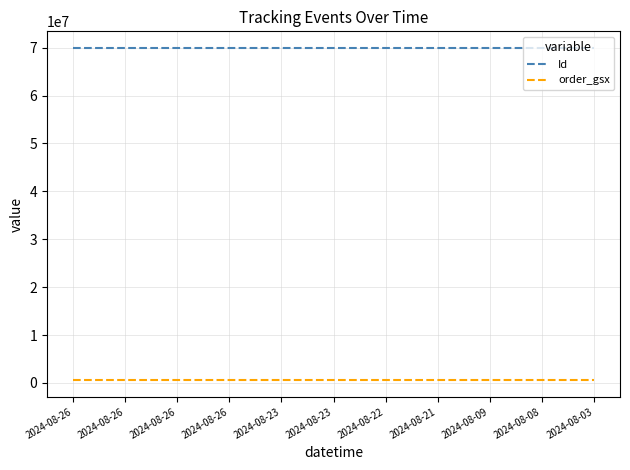

At which label is order_gsx closest to 574177?

2024-08-26